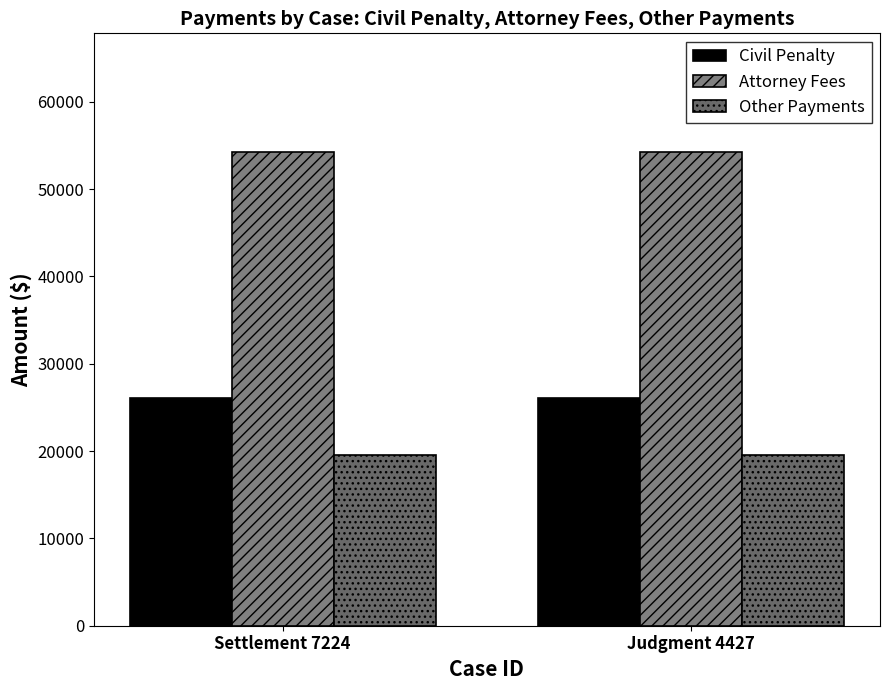

Which label corresponds to the smallest value in the chart?

Settlement 7224